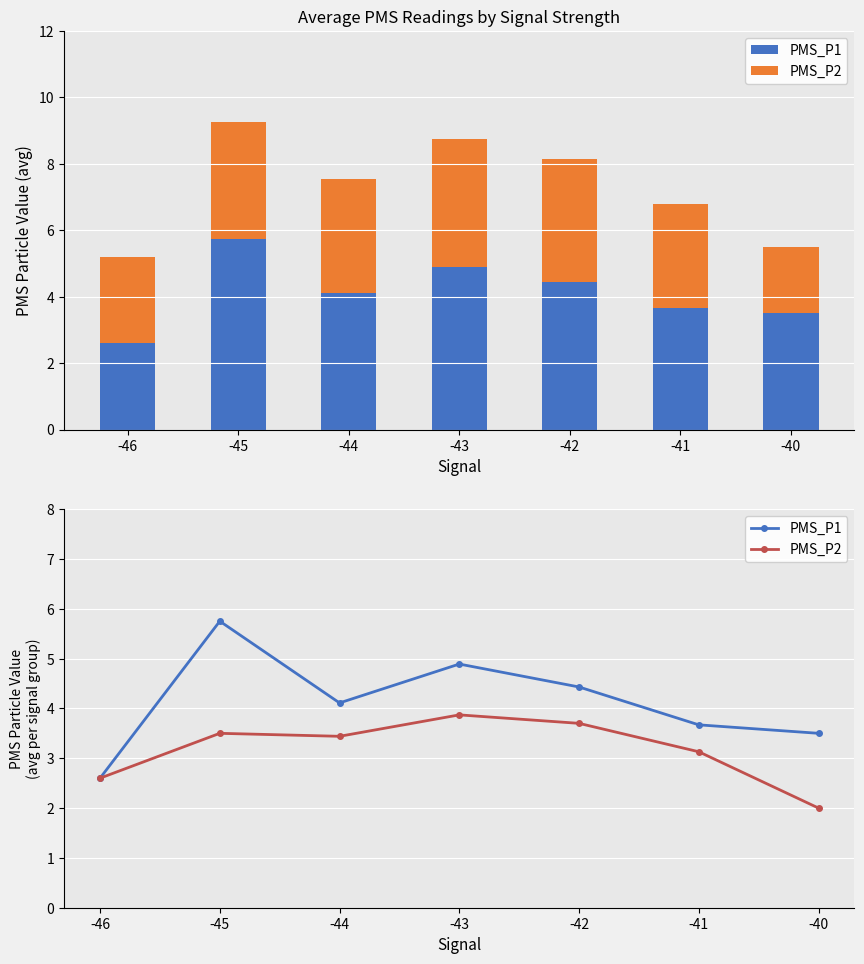

How many data points in PMS_P2 are above 3?

5